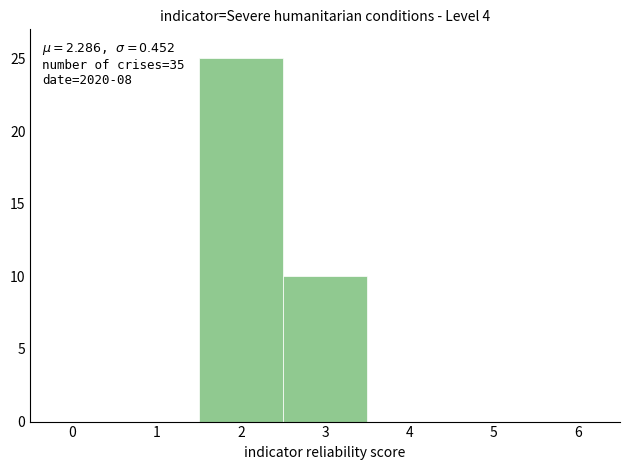

Which range on the x-axis has the tallest bar?

1.5 to 2.5